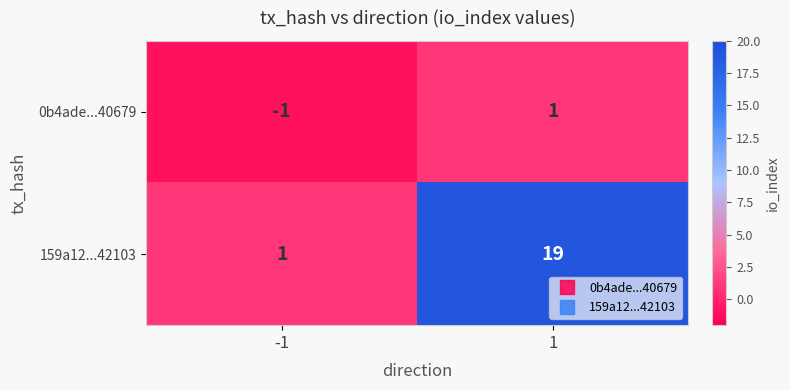

Rank the series at 1 from highest to lowest value.

159a12...42103, 0b4ade...40679